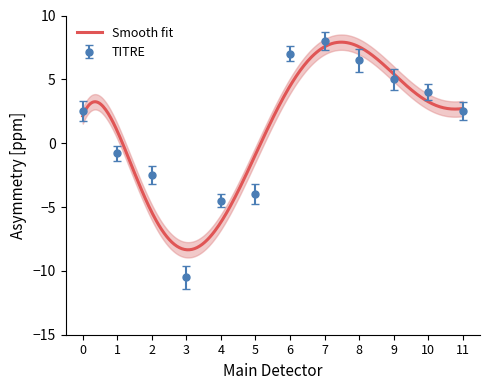

Does the chart display data point markers on the line(s)?

No